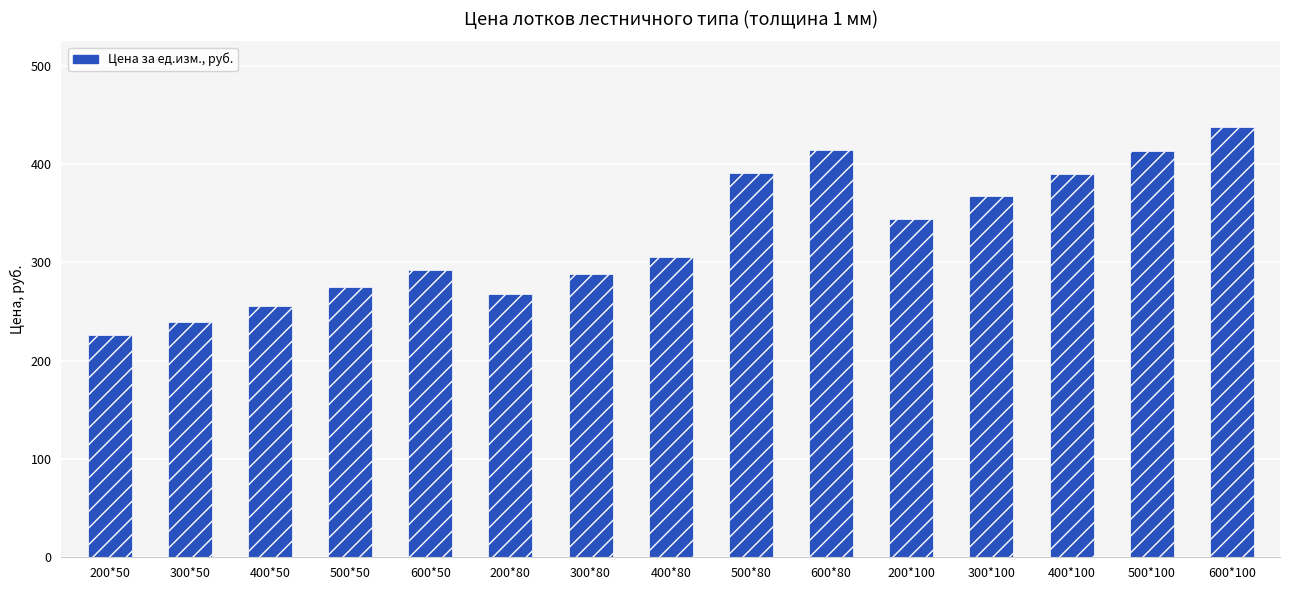

At which category does the chart reach its peak across all series?

600*100